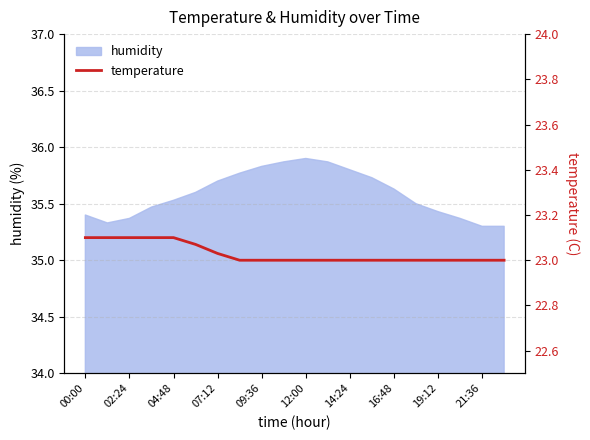

What is the value of the 7th point from the left?

23.0